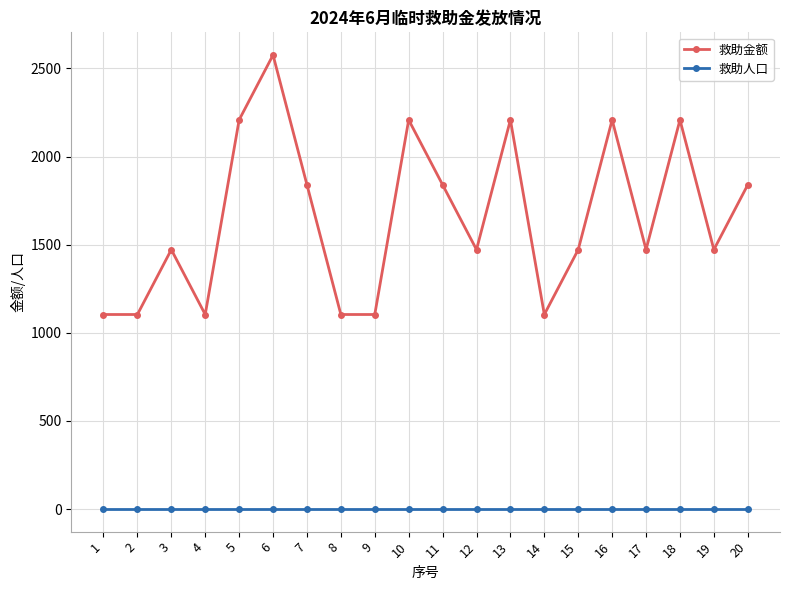

True or false: 救助人口 has a value of 1 at 10.

True